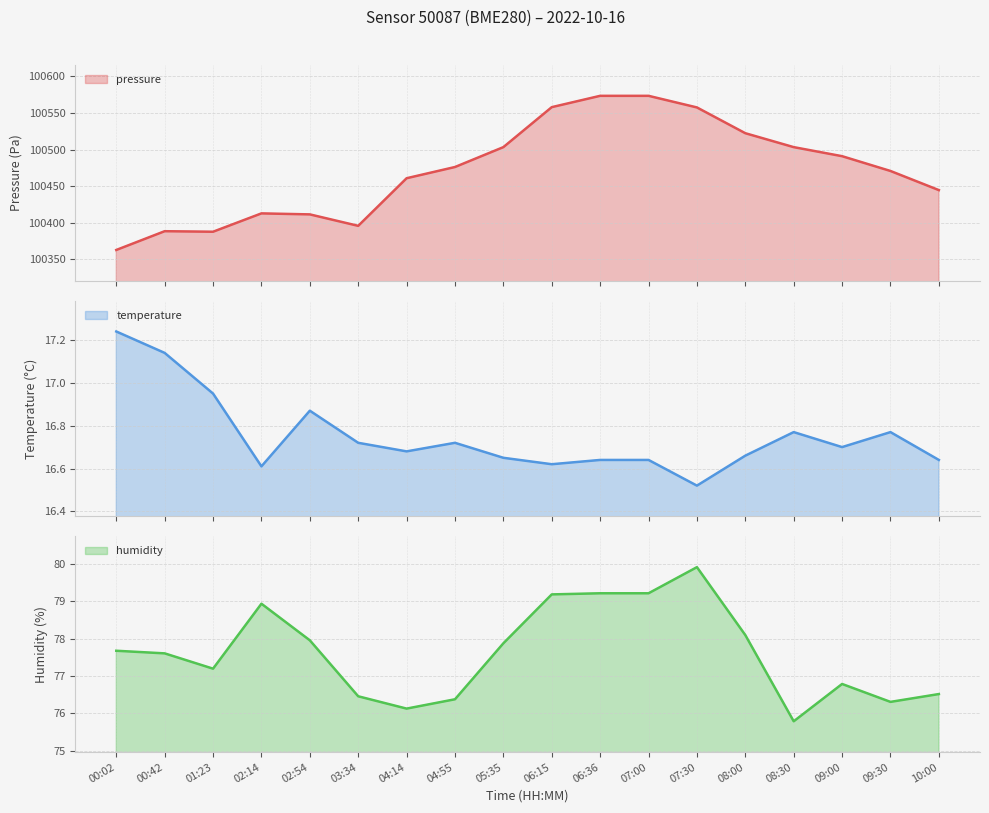

What value does the humidity series have at 09:30?

76.3